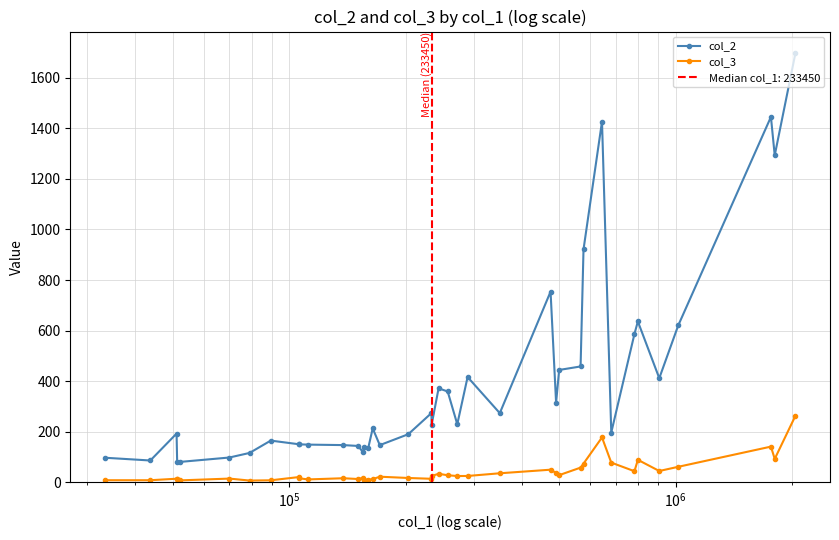

What is the minimum value for col_2?

80.0